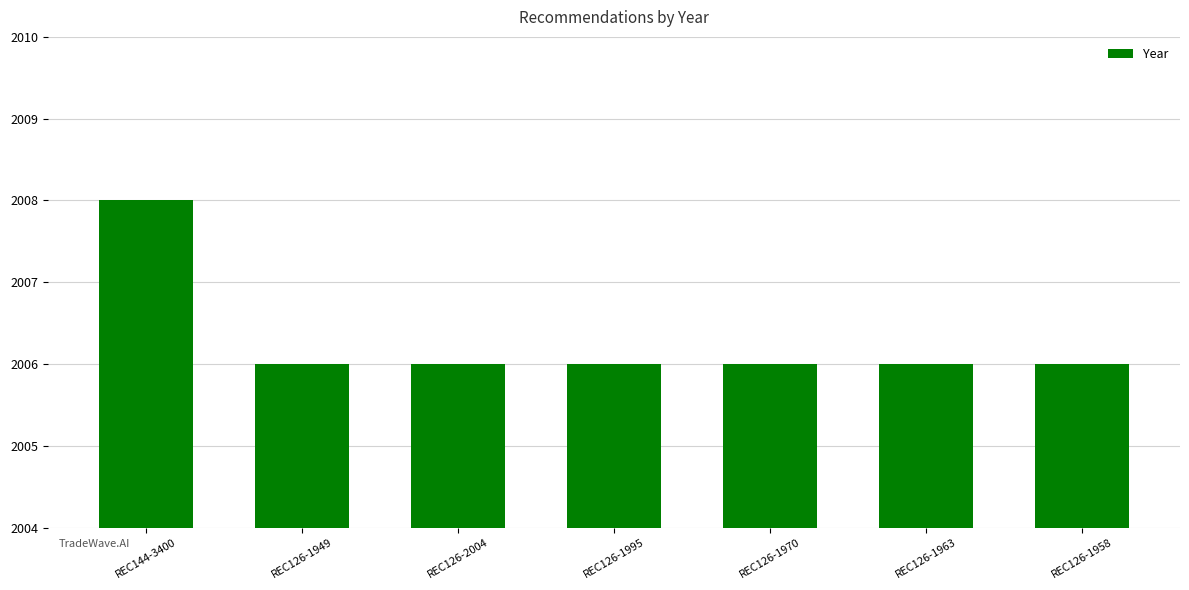

What is the approximate value at REC144-3400?

2008